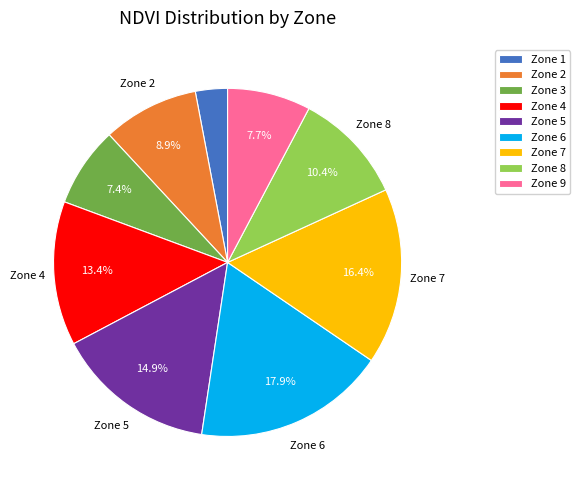

To the nearest percent, what portion does Zone 7 represent?

16%